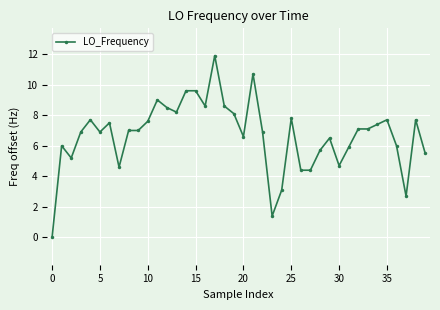

What is the sum of all values?

267.8